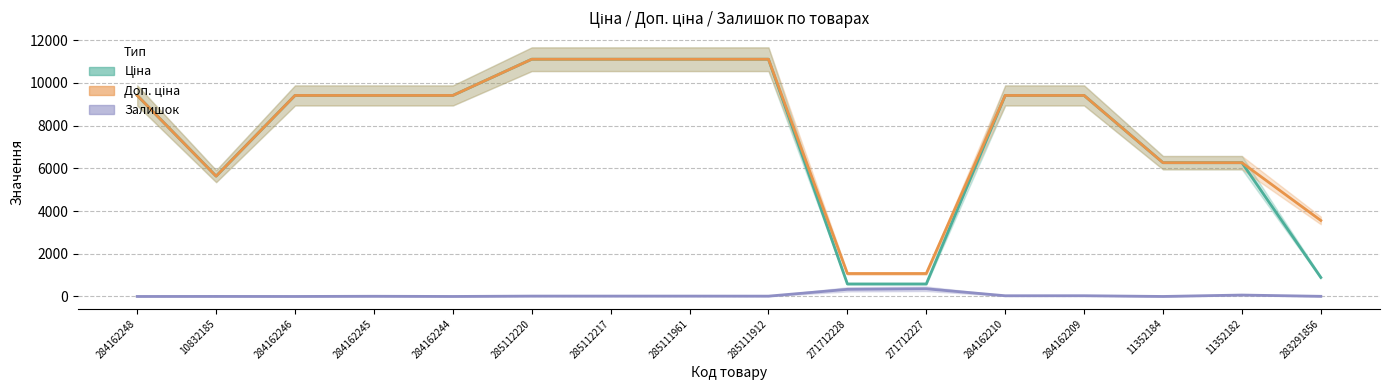

What is the difference between the Залишок values at 284162246 and 285111912?

15.0